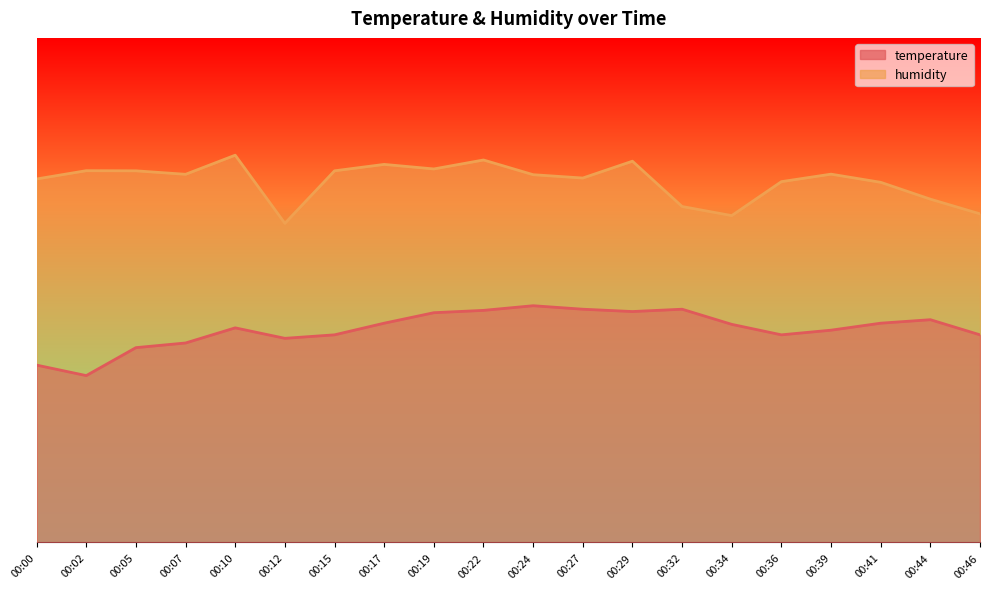

What is the spread (max minus min) of values at 00:19?

28.5